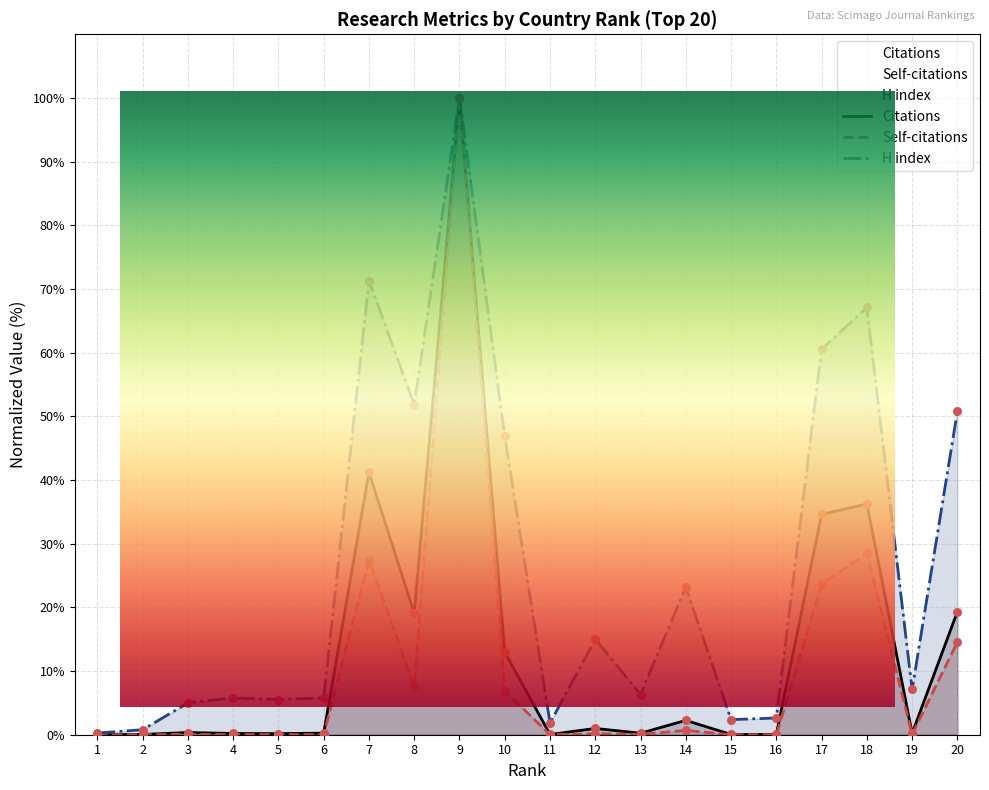

Which series has the largest Y range (max minus min)?

Self-citations